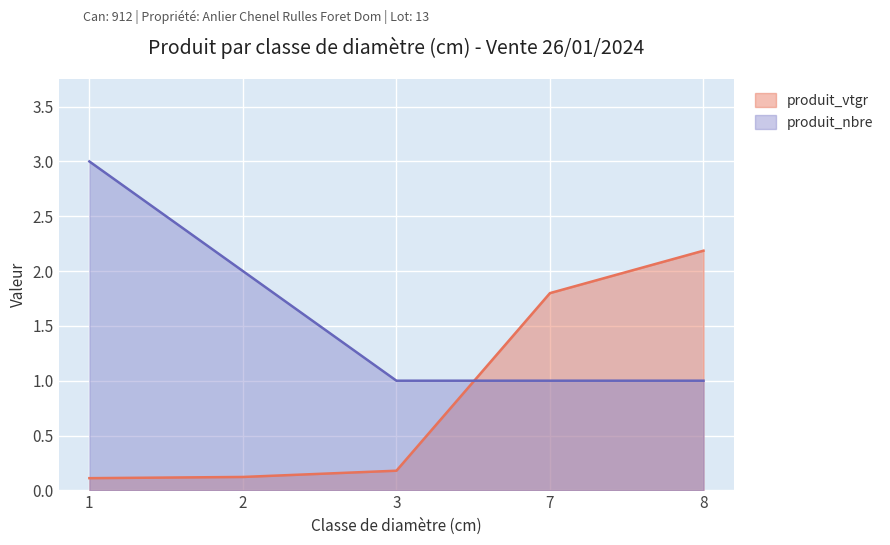

Is it true that produit_vtgr equals 0.1 at 2?

False